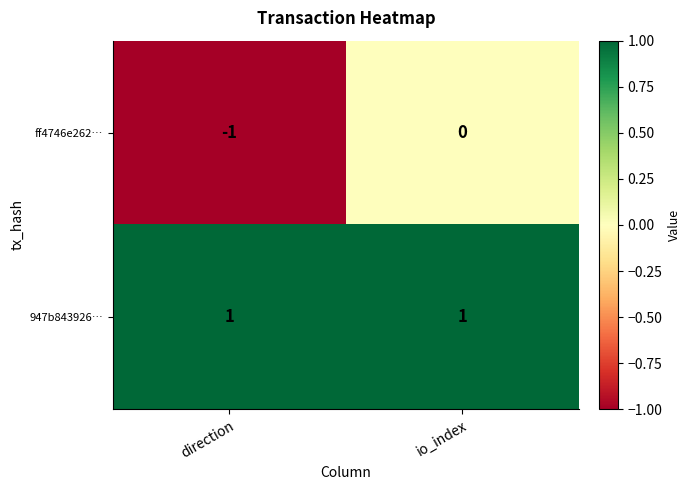

True or false: 947b843926… has a value of 1 at direction.

True